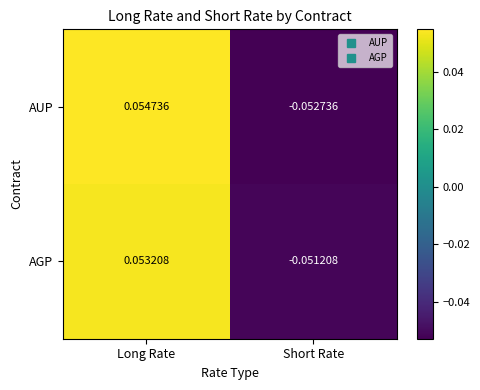

Which series has the largest range (max minus min)?

AUP